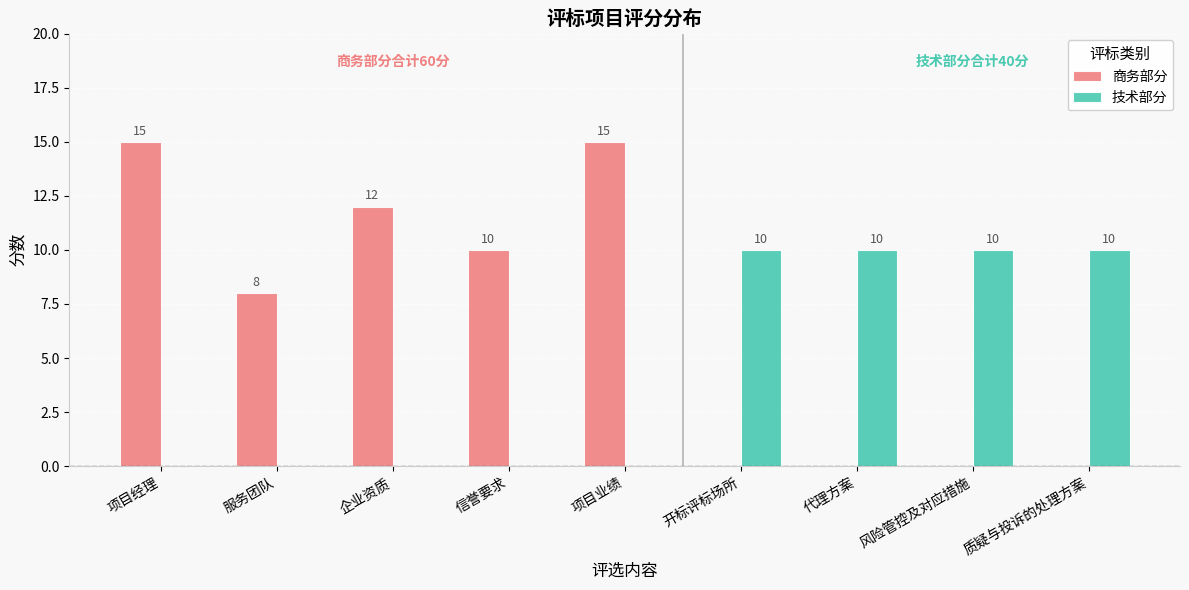

What is the maximum value shown in the chart?

15